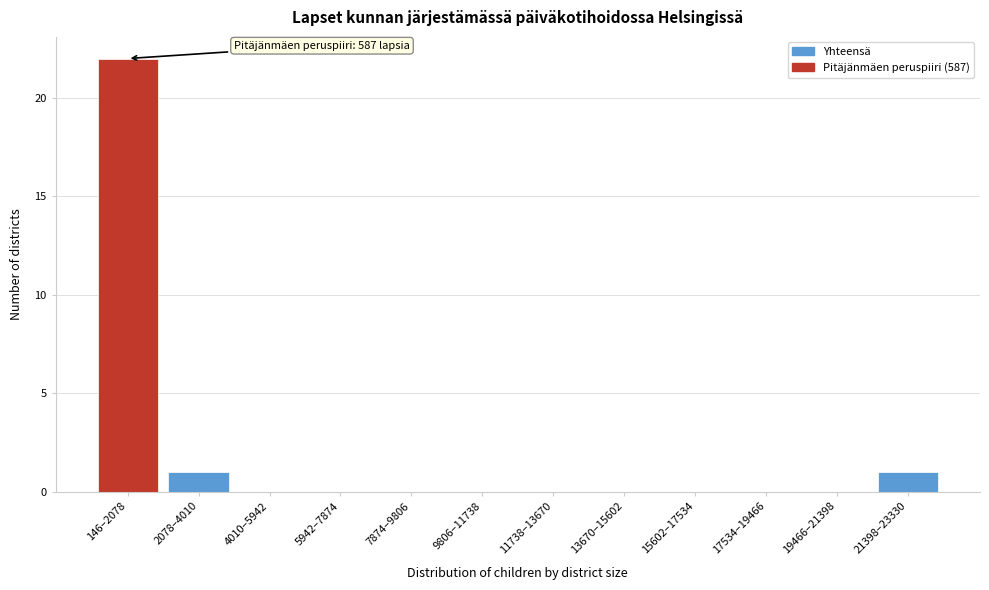

Reading right to left, transcribe all the data shown in this chart.

21398–23330=1	19466–21398=0	17534–19466=0	15602–17534=0	13670–15602=0	11738–13670=0	9806–11738=0	7874–9806=0	5942–7874=0	4010–5942=0	2078–4010=1	146–2078=22